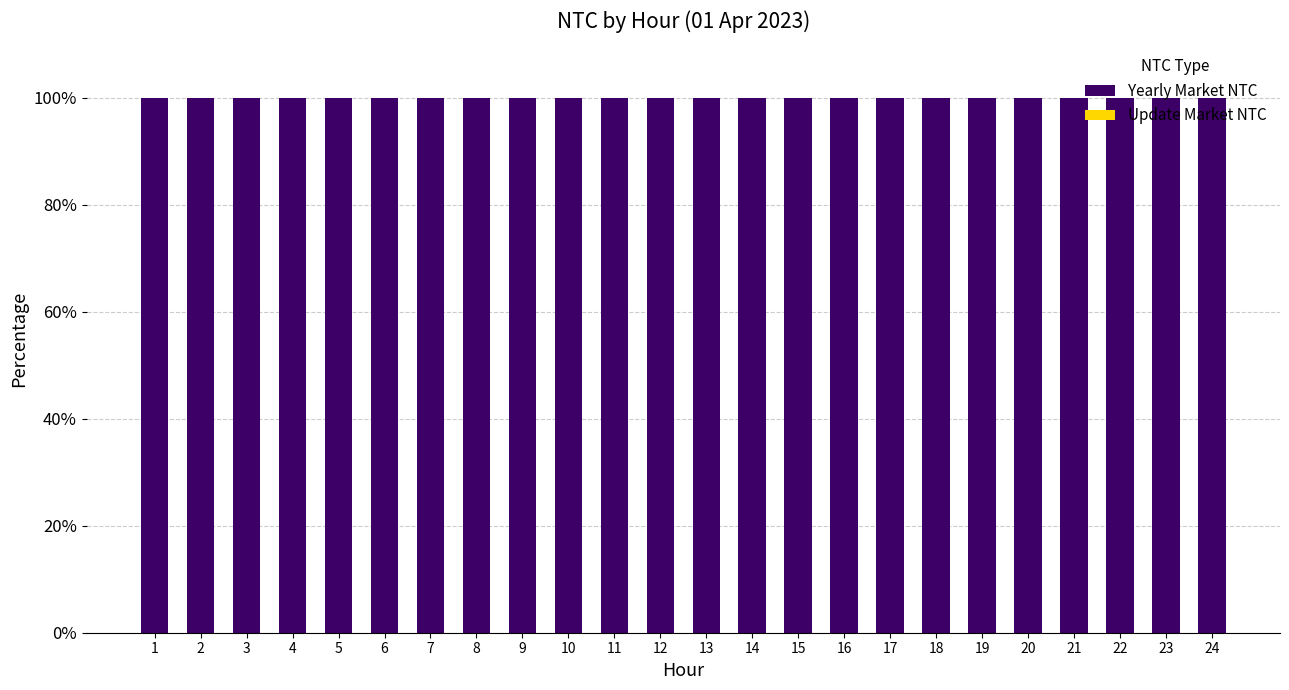

Rank the series at 6 from lowest to highest value.

Update Market NTC, Yearly Market NTC